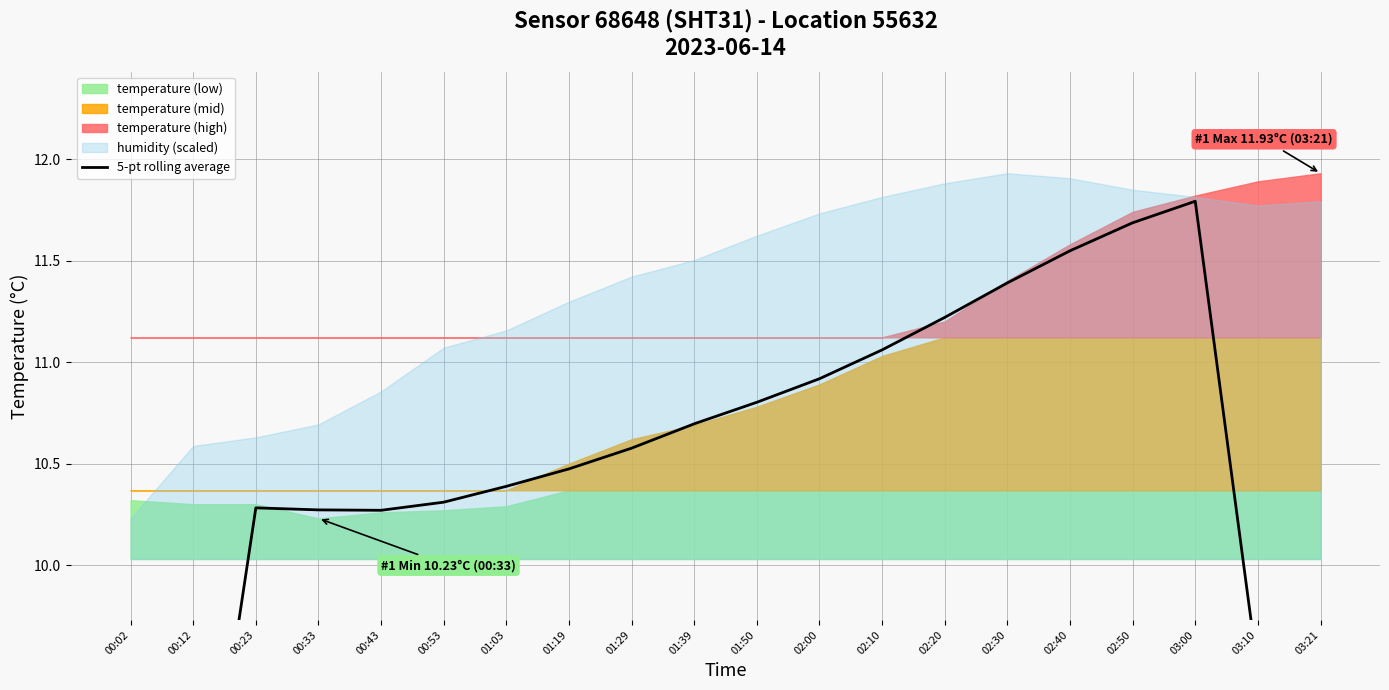

Reading left to right, what are all the values shown in this chart?

00:02=6.2	00:12=8.2	00:23=10.3	00:33=10.3	00:43=10.3	00:53=10.3	01:03=10.4	01:19=10.5	01:29=10.6	01:39=10.7	01:50=10.8	02:00=10.9	02:10=11.1	02:20=11.2	02:30=11.4	02:40=11.5	02:50=11.7	03:00=11.8	03:10=9.5	03:21=7.1